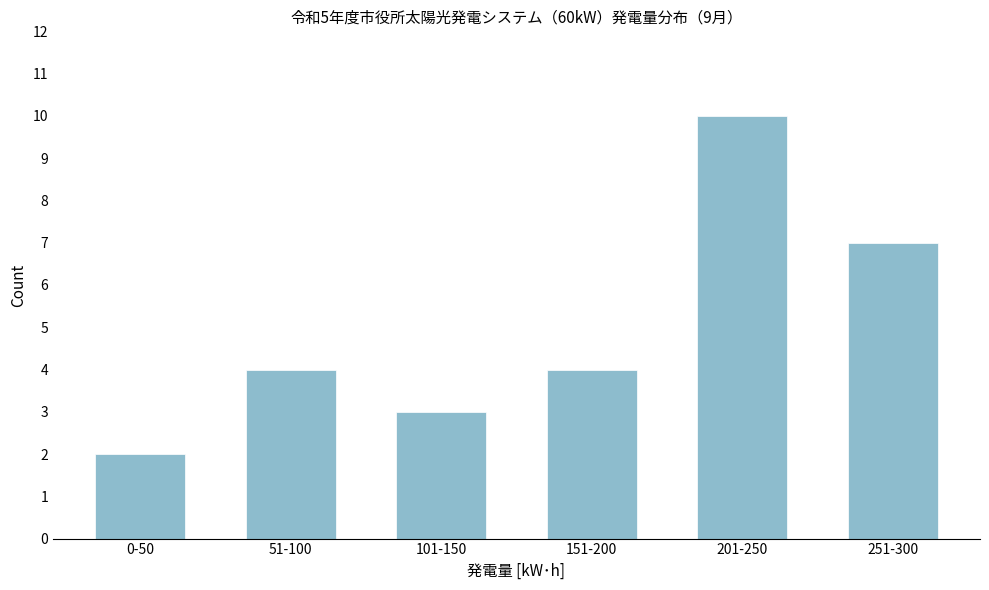

Reading left to right, transcribe all the data shown in this chart.

0-50=2	51-100=4	101-150=3	151-200=4	201-250=10	251-300=7